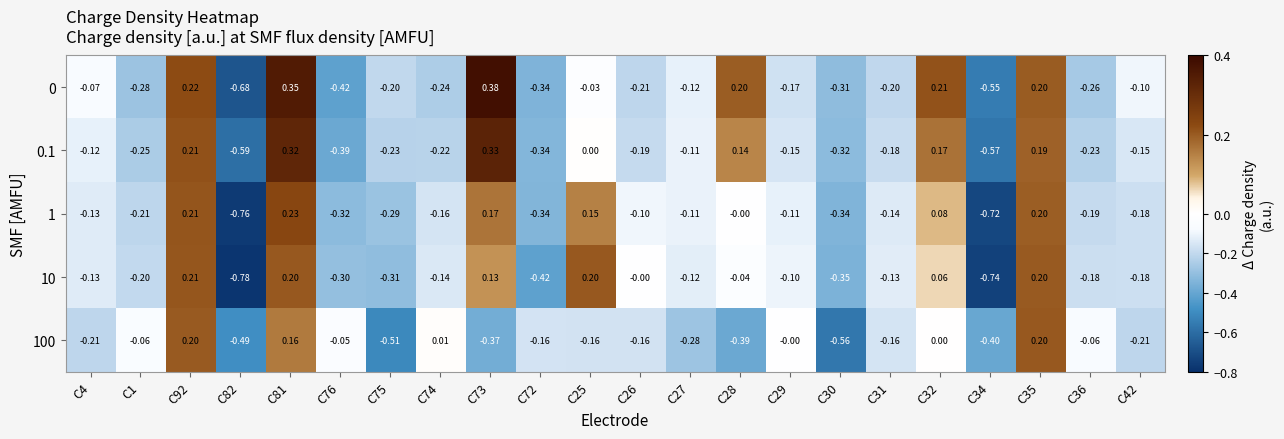

Is the value of 0 at C25 greater than the value of 0.1 at C75?

Yes